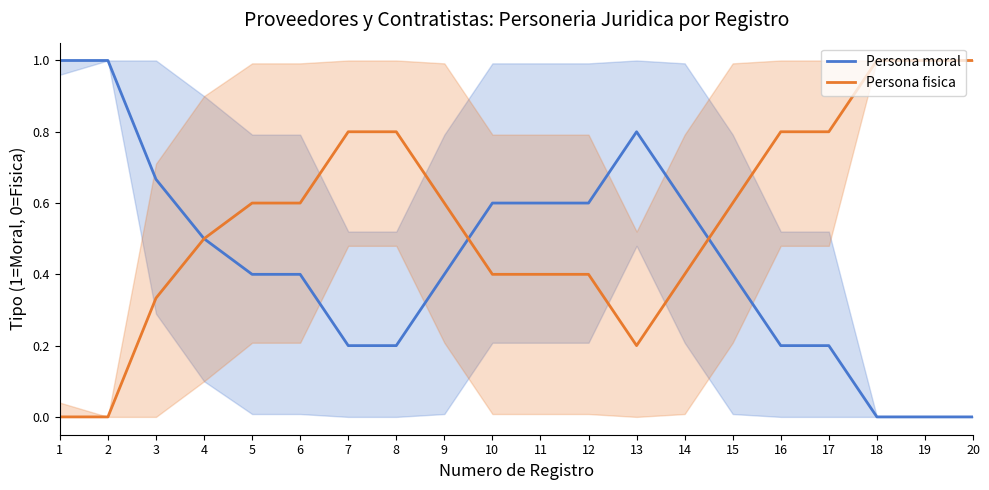

What is the difference between the maximum and minimum values in the Persona moral series?

1.0